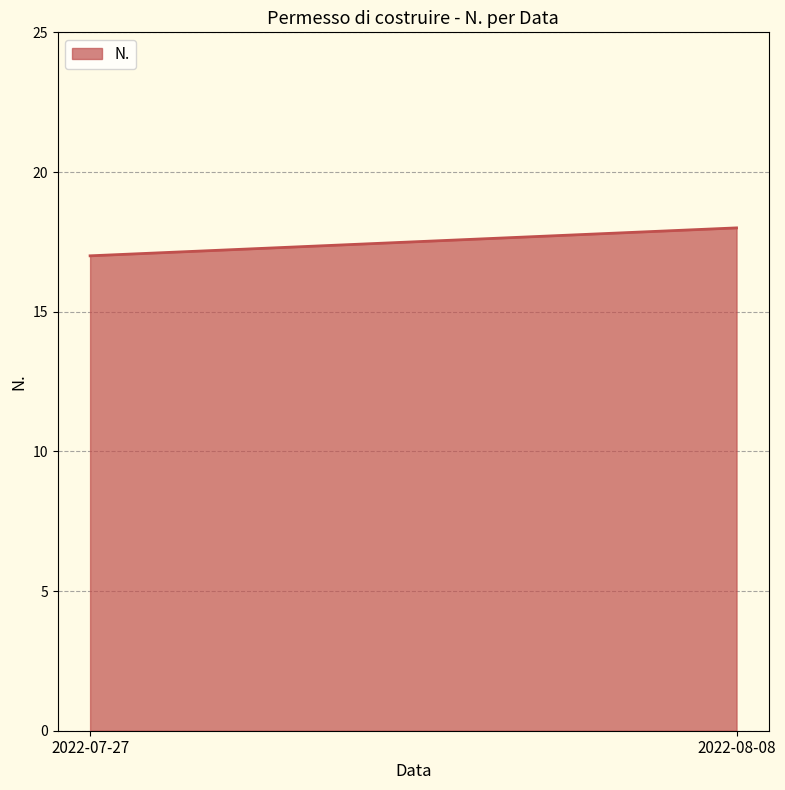

Which has a higher value, 2022-08-08 or 2022-07-27?

2022-08-08